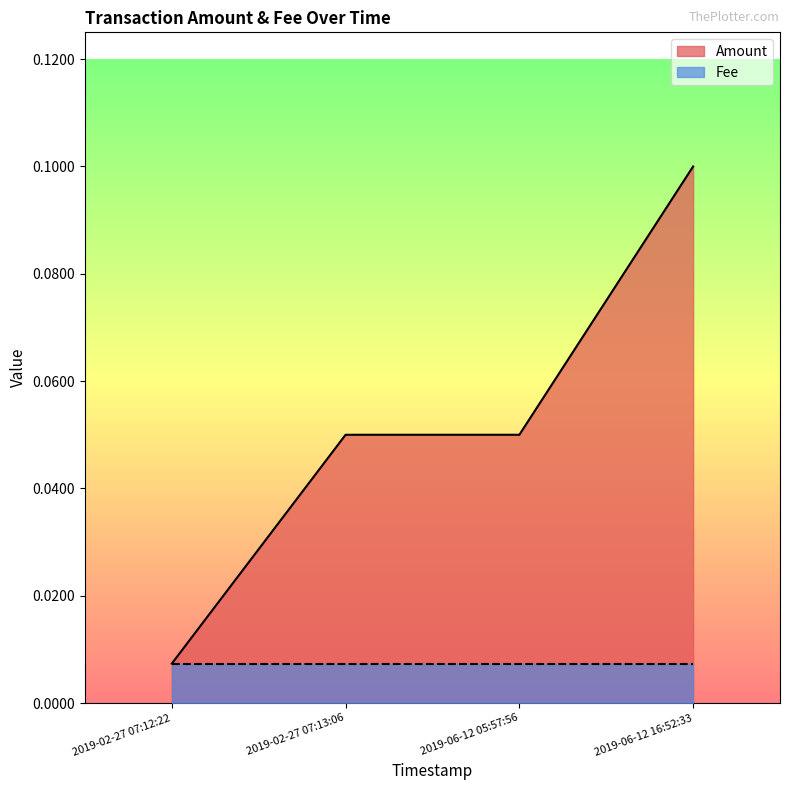

What position from the right is 2019-02-27 07:12:22?

4